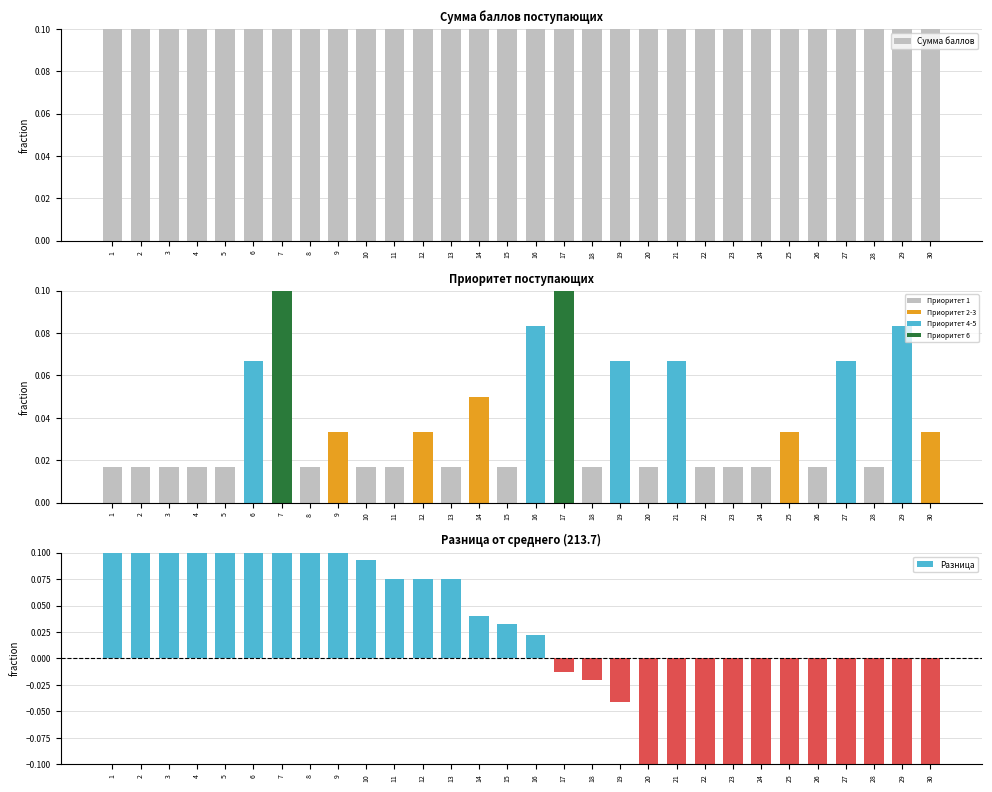

At how many categories does at least one series exceed 0?

30